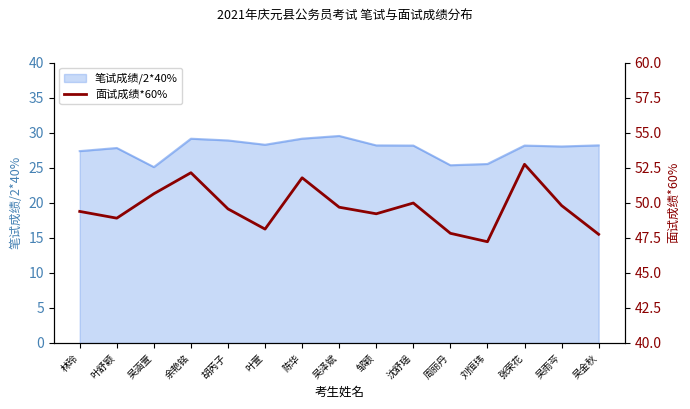

Which category has the lowest value across all series?

刘恒玮